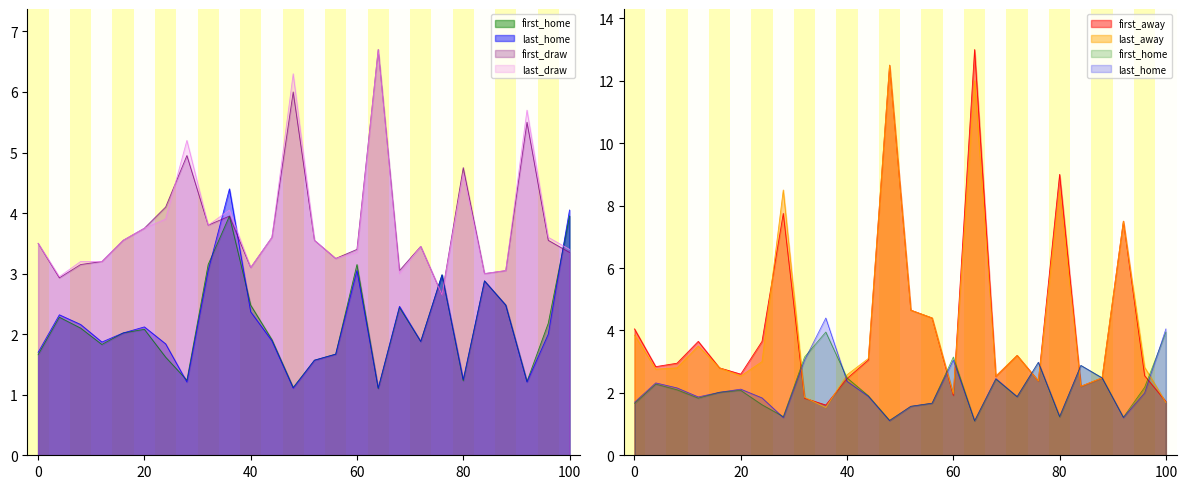

Which series has the largest total across all categories?

first_away